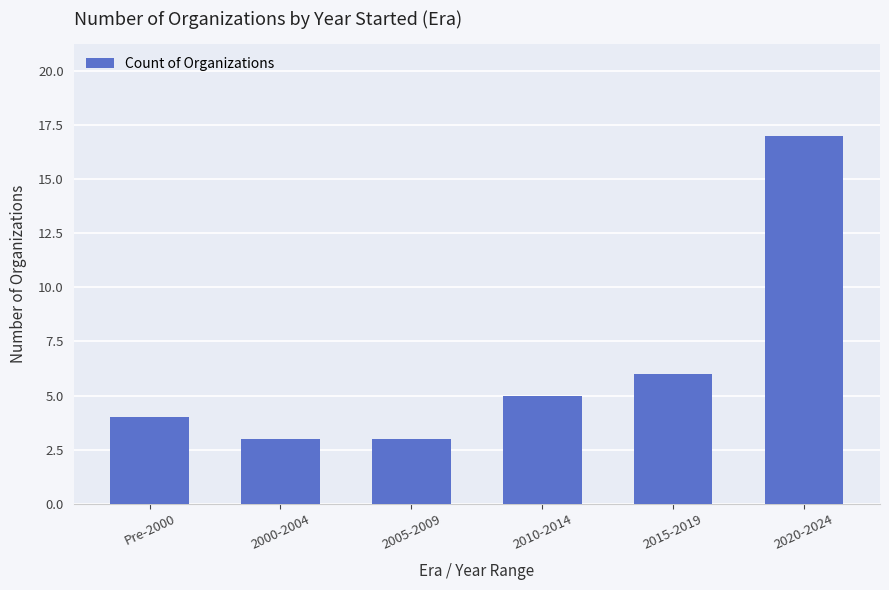

What is the approximate value at 2020-2024, to the nearest 5?

15